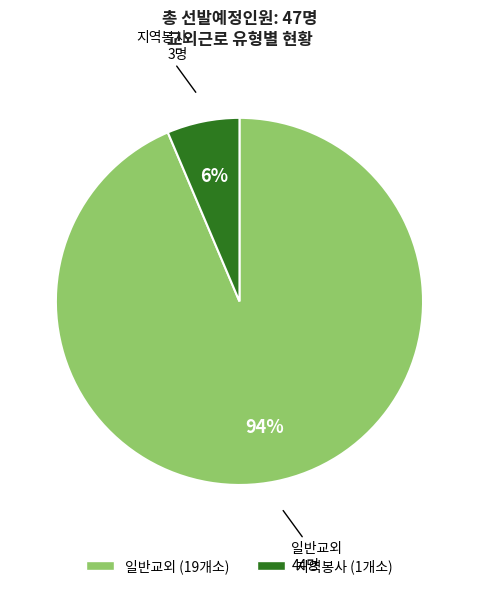

To the nearest percent, what percentage of the pie is 지역봉사?

6%